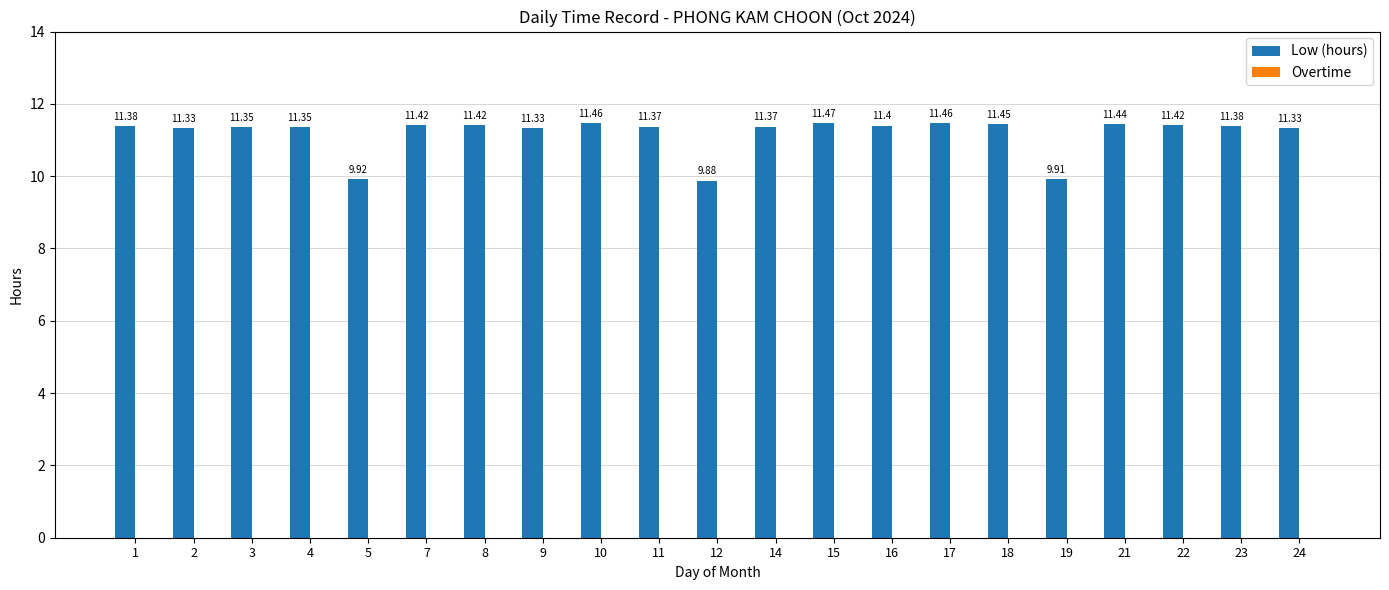

What is the difference between the maximum and second lowest values?

1.6